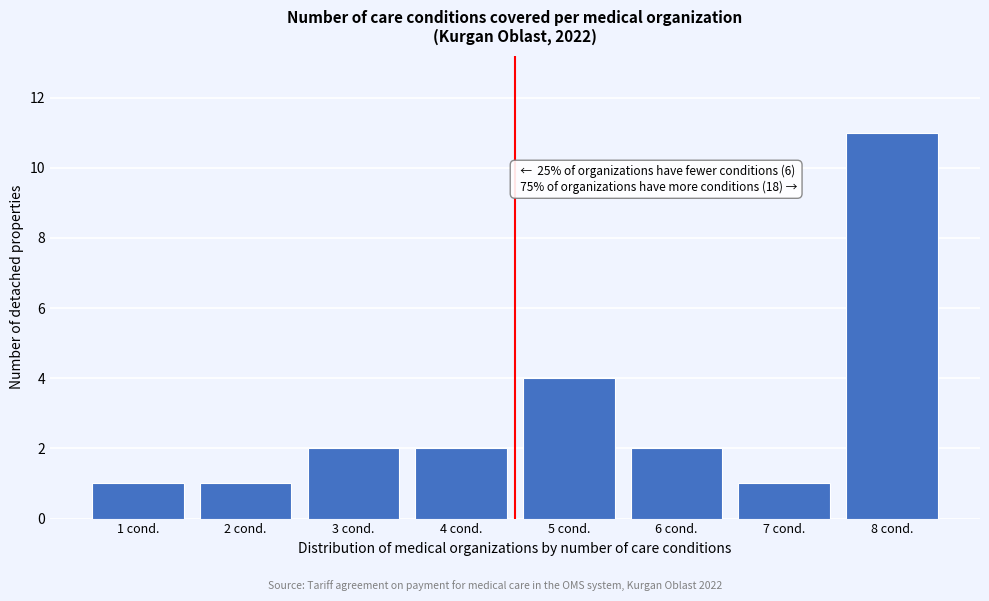

Reading left to right, transcribe all the data shown in this chart.

1	1	2	2	4	2	1	11